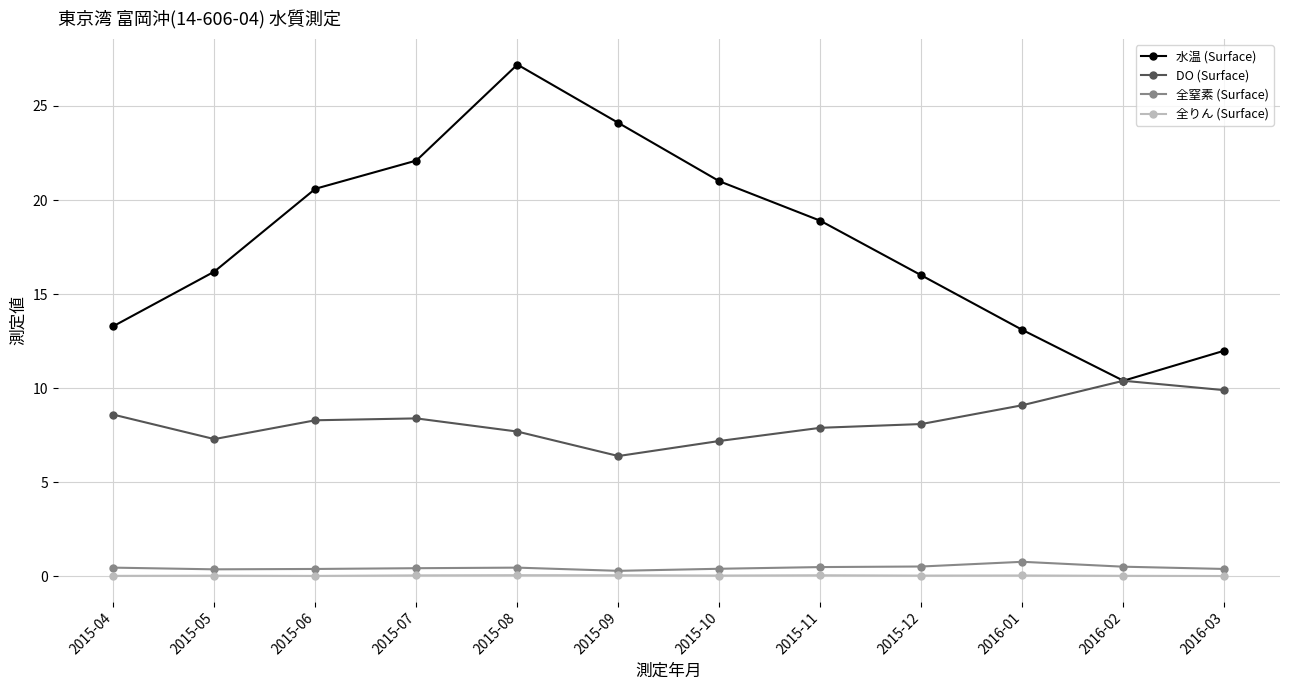

Is it true that 水温 (Surface) equals 32.5 at 2015-07?

False